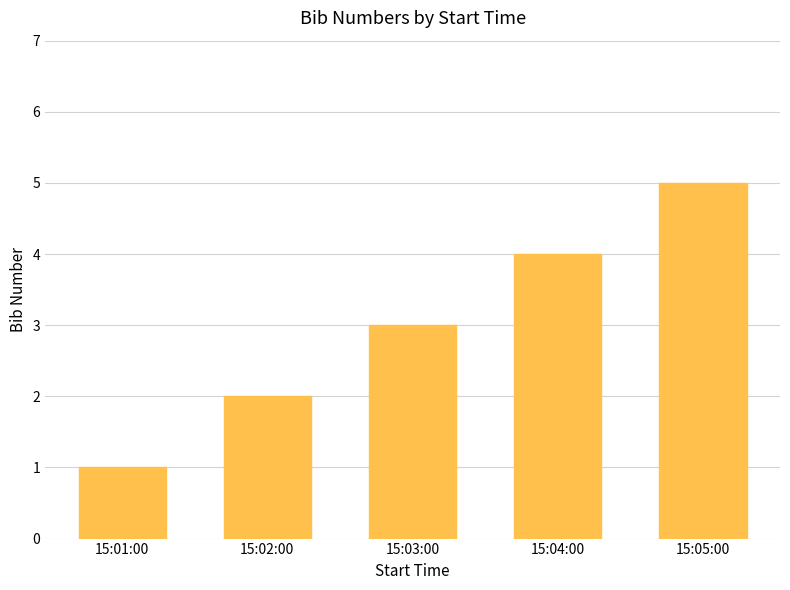

Approximately how many times larger is the value at 15:05:00 compared to 15:02:00?

2.5